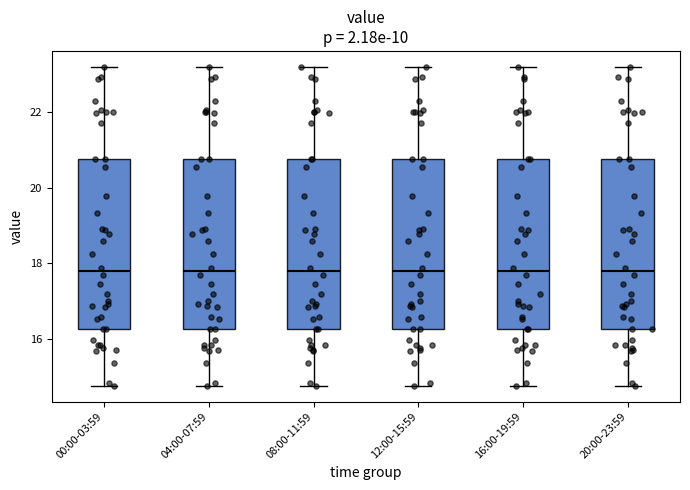

Reading left to right, transcribe this box plot: for each box, give where its median line is, the range the box spans, and where its two whiskers end, as read against the y-axis. The values are not printed on the chart, so give them approximately, as read against the axis.

00:00-03:59: median 17.8, box 16.2 to 20.8, whiskers 14.8 to 23.2
04:00-07:59: median 17.8, box 16.2 to 20.8, whiskers 14.8 to 23.2
08:00-11:59: median 17.8, box 16.2 to 20.8, whiskers 14.8 to 23.2
12:00-15:59: median 17.8, box 16.2 to 20.8, whiskers 14.8 to 23.2
16:00-19:59: median 17.8, box 16.2 to 20.8, whiskers 14.8 to 23.2
20:00-23:59: median 17.8, box 16.2 to 20.8, whiskers 14.8 to 23.2